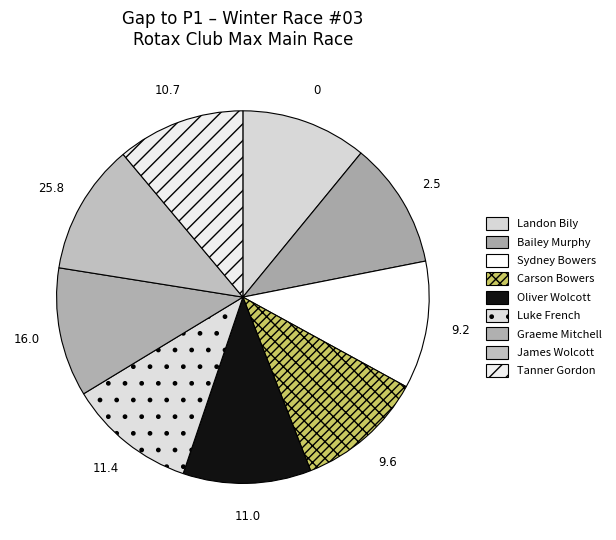

How many segments does this pie chart have?

9